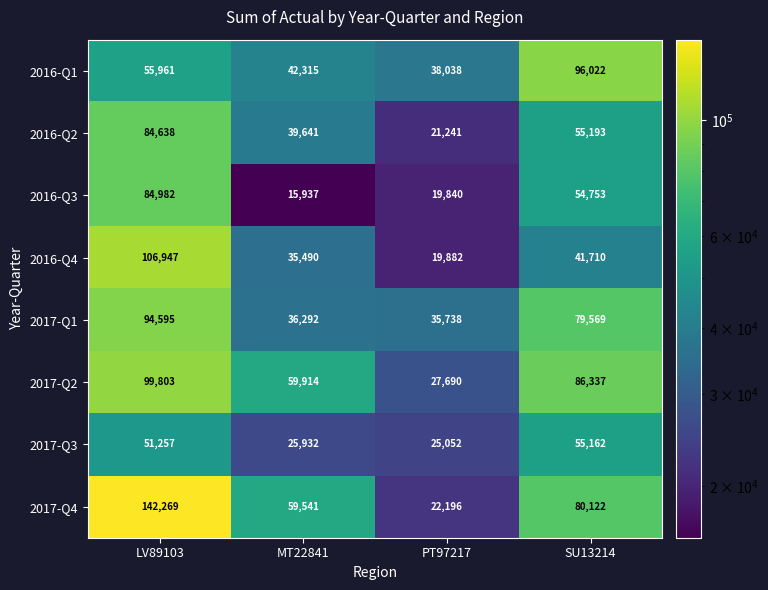

What value does the 2017-Q2 series have at LV89103, to the nearest 100?

99800